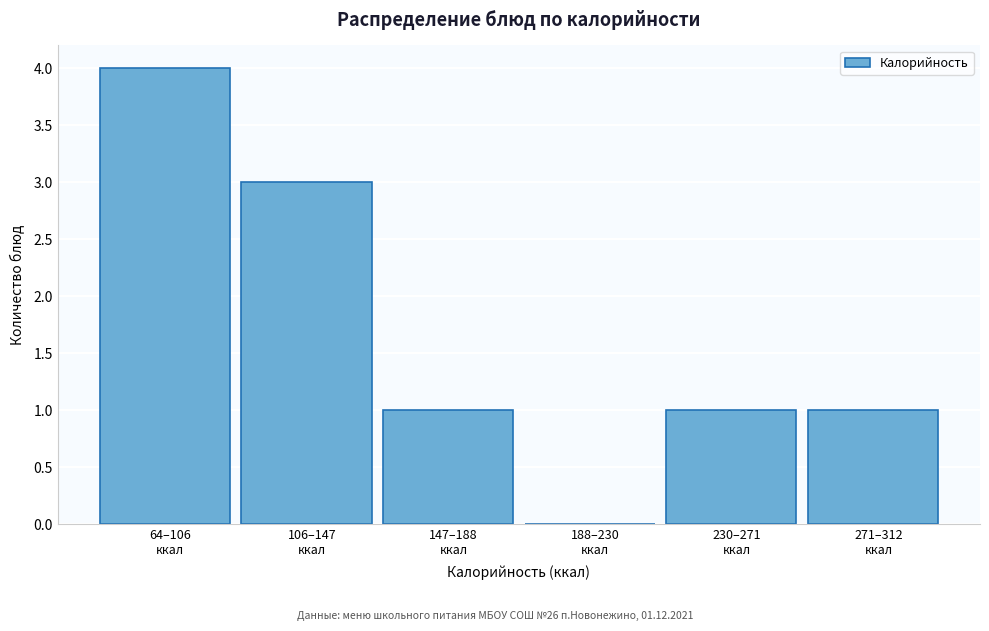

What is the maximum value shown in the chart?

4